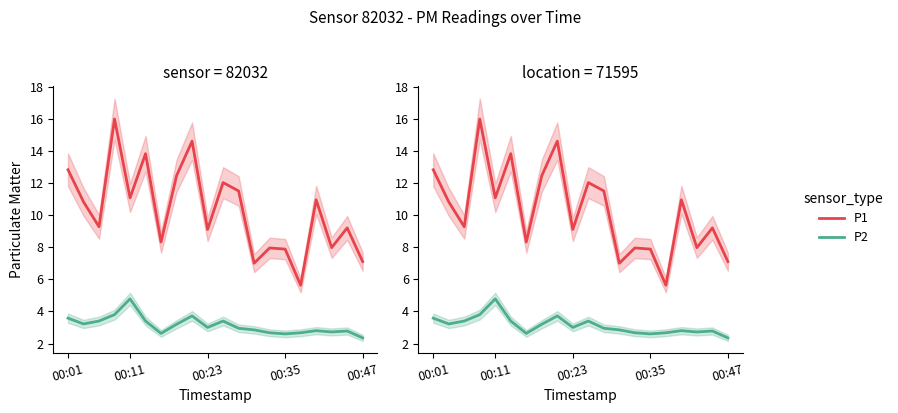

Is the value of P1 at 18 greater than the value of P2 at 8?

Yes